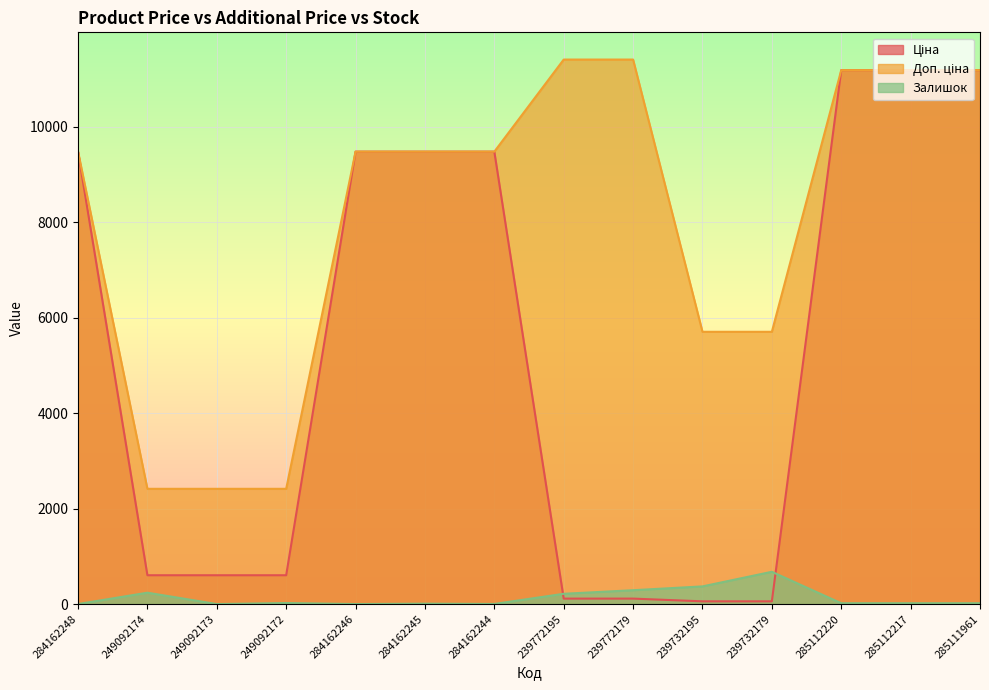

After their last crossing, which series has the higher values: Ціна or Залишок?

Ціна